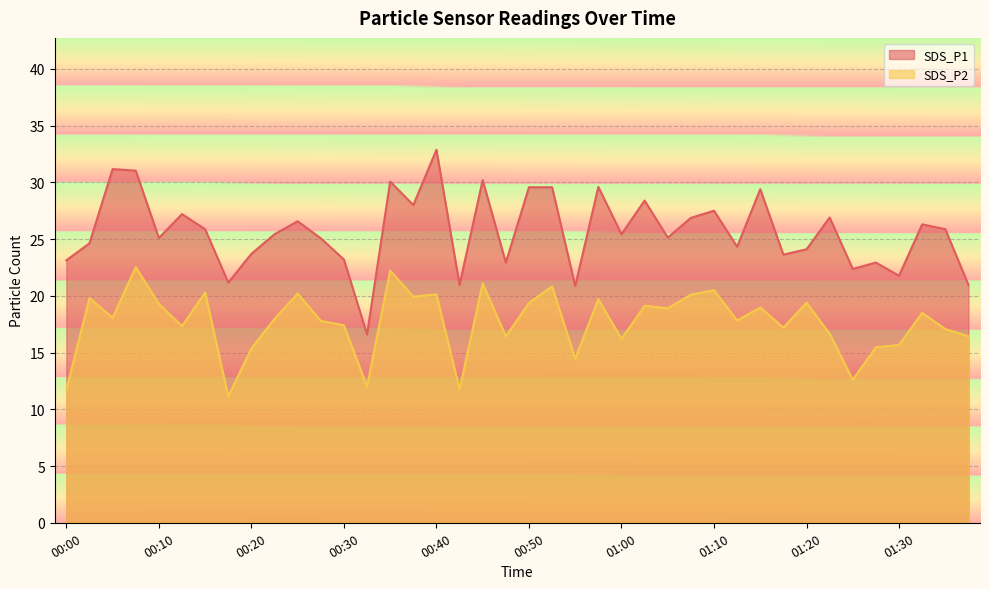

Where is the first local minimum for SDS_P2?

00:05